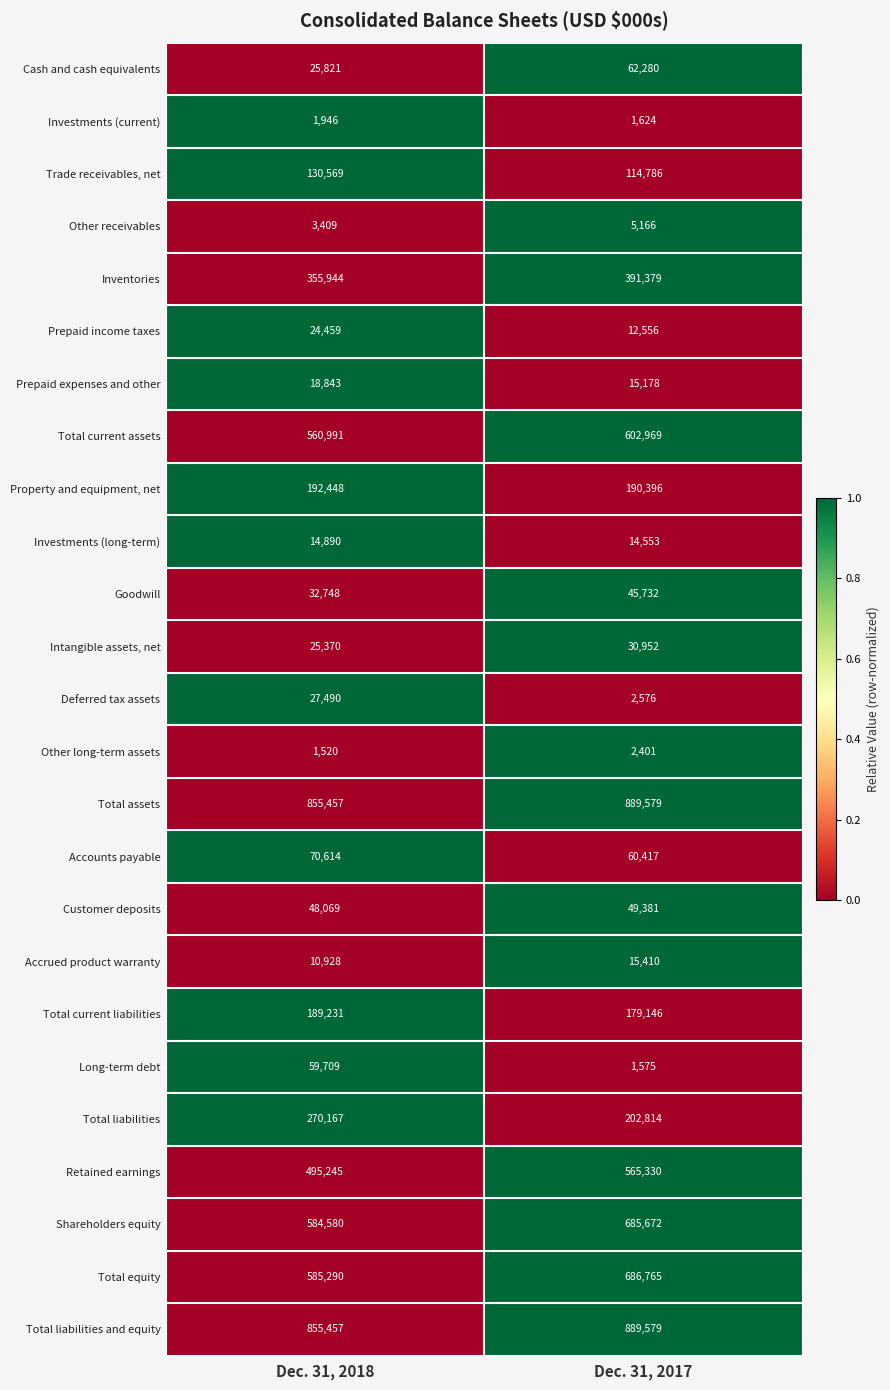

What is the approximate value of Shareholders equity at Dec. 31, 2017, to the nearest 100?

685700